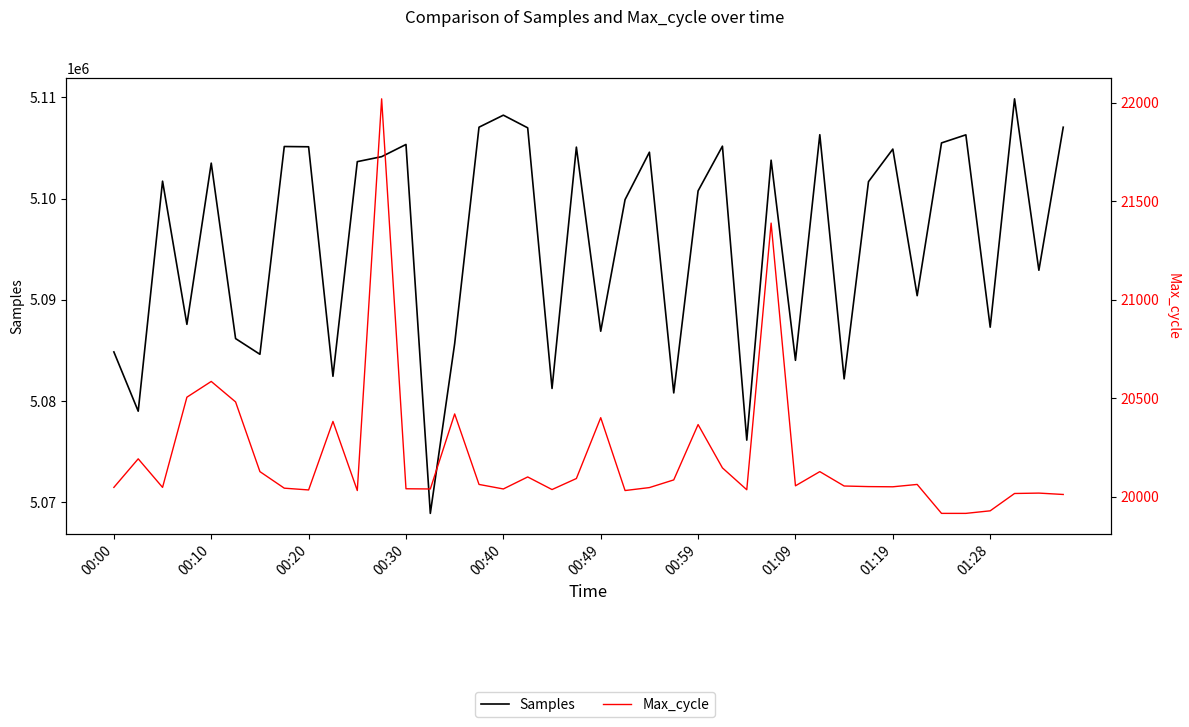

What is the total value across all series at 14?

5106089